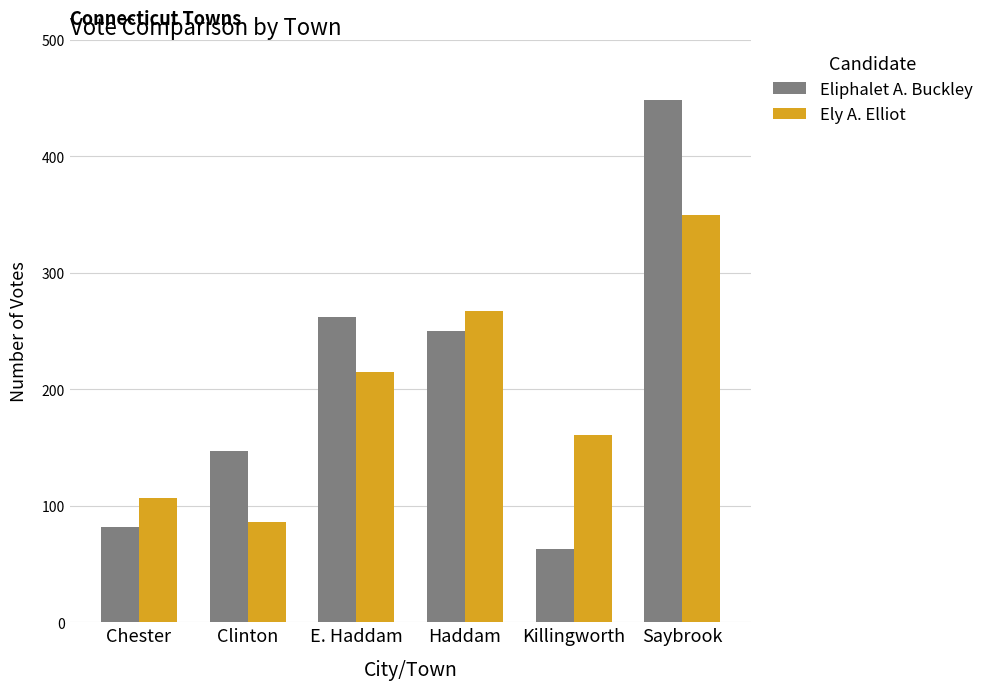

Is it true that Eliphalet A. Buckley equals 63 at Killingworth?

True